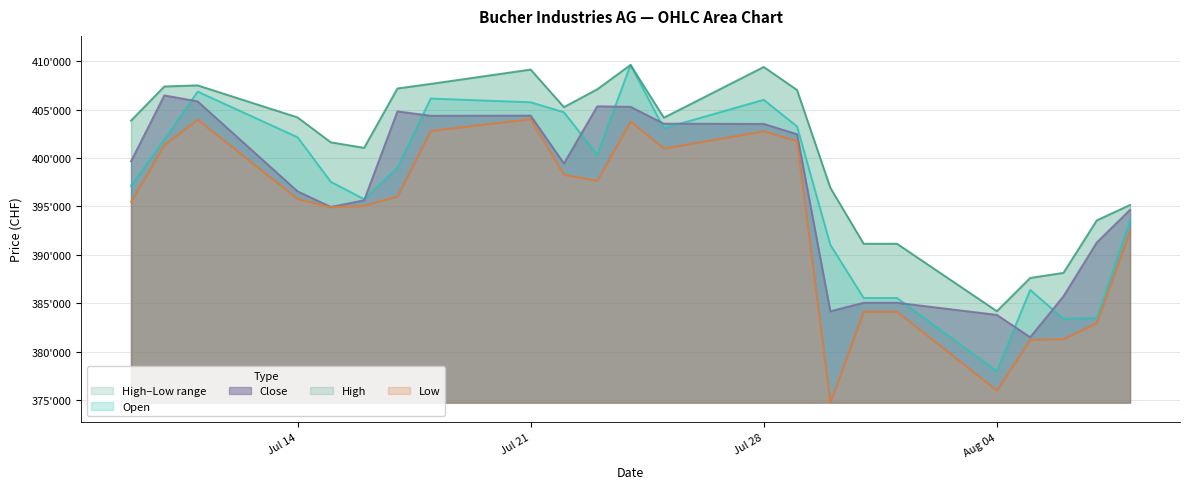

At which category is the sum across all series the highest?

24.07.2025